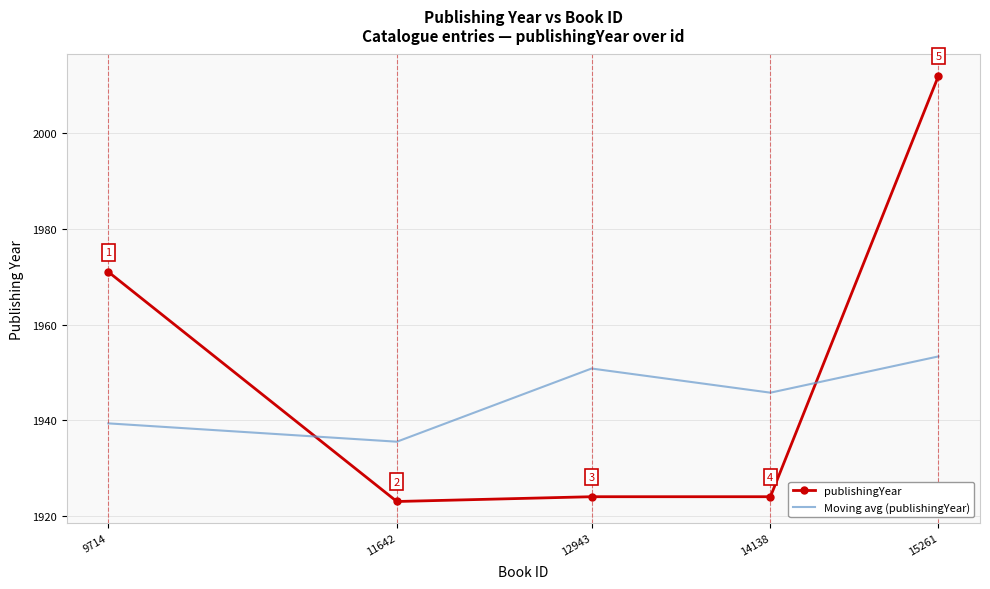

True or false: publishingYear has a value of 1971.0 at 9714.

True